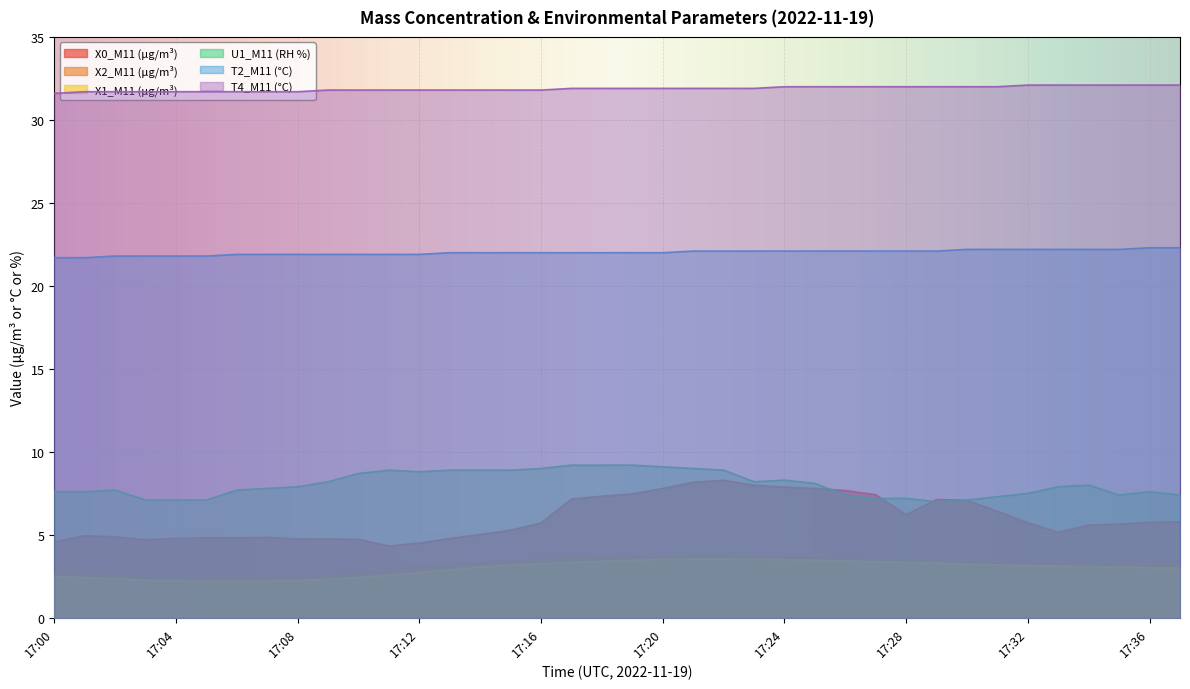

True or false: X1_M11 (μg/m³) and X0_M11 (μg/m³) cross at least once.

False